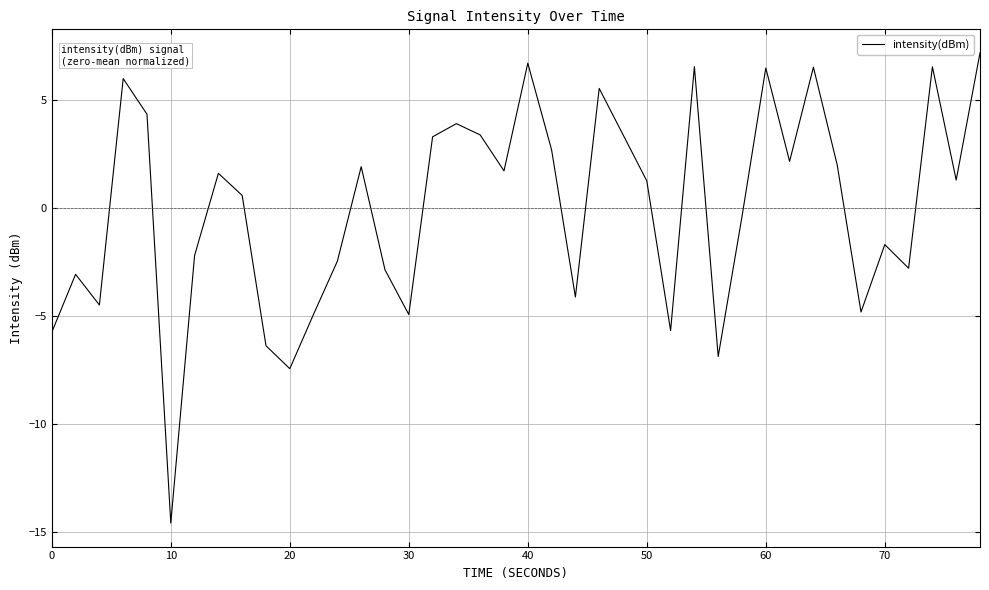

How many values exceed 1?

21